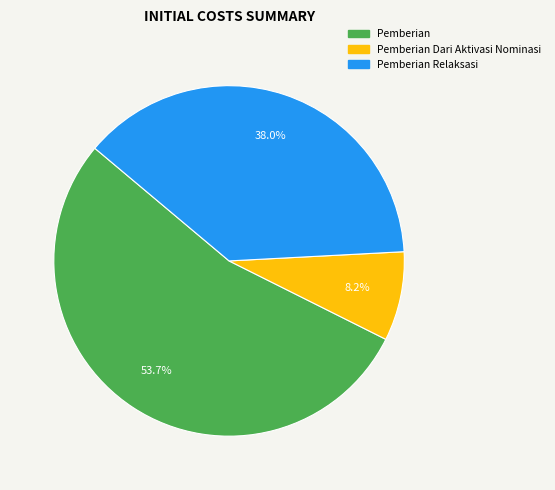

Is there any slice that represents more than half of the pie?

Yes